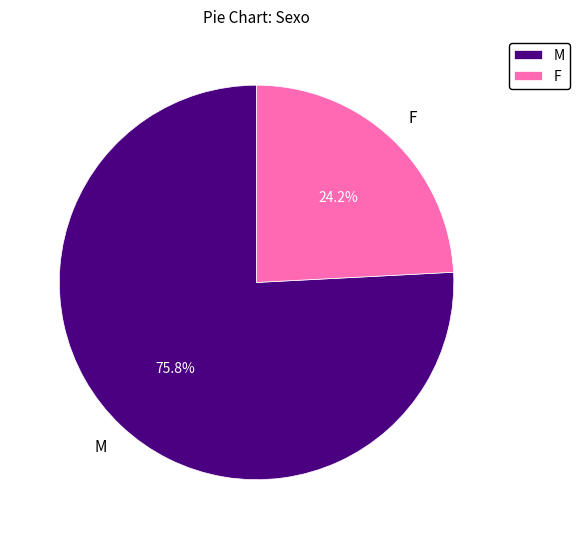

True or false: M accounts for 76% of the total.

True